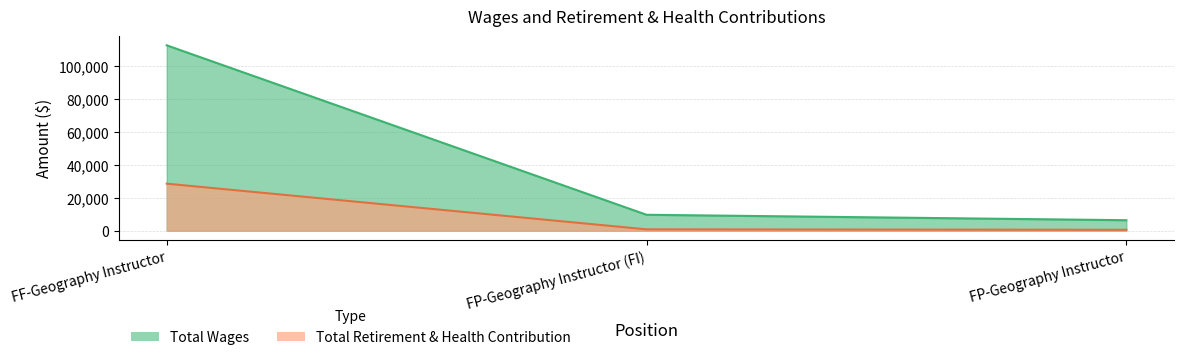

What are all the series names shown in the legend?

Total Wages, Total Retirement & Health Contribution